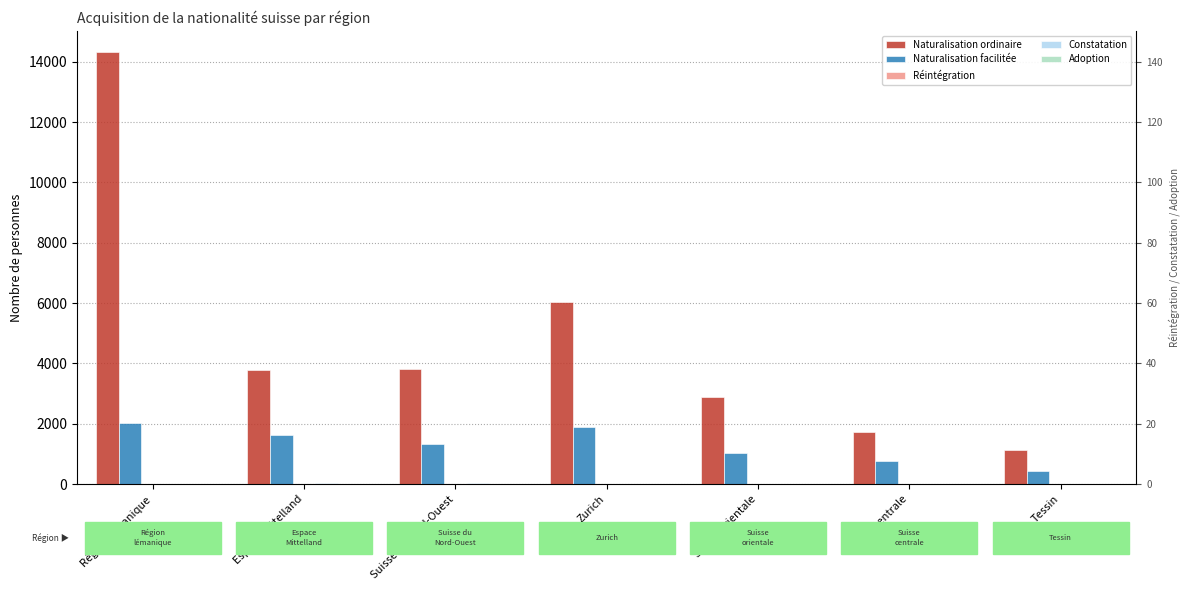

What are all the series names shown in the legend?

Naturalisation ordinaire, Naturalisation facilitée, Réintégration, Constatation, Adoption